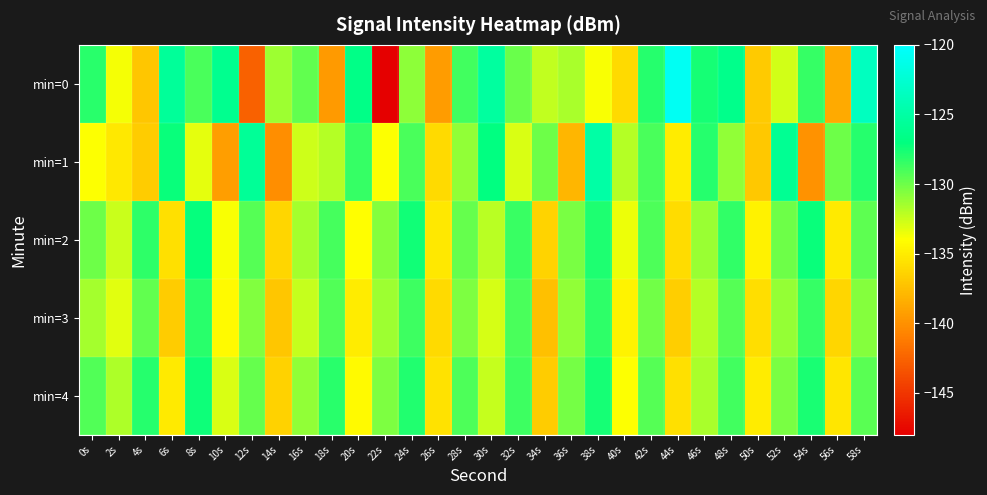

Reading left to right, extract all data points from this chart.

min=0: 0s=-128.1	2s=-133.8	4s=-137.1	6s=-125.6	8s=-129.0	10s=-126.2	12s=-142.6	14s=-131.3	16s=-129.7	18s=-139.5	20s=-126.6	22s=-147.9	24s=-130.9	26s=-139.4	28s=-128.8	30s=-125.3	32s=-129.9	34s=-132.3	36s=-131.6	38s=-133.8	40s=-136.0	42s=-128.0	44s=-120.7	46s=-127.6	48s=-126.4	50s=-136.9	52s=-132.7	54s=-128.5	56s=-138.6	58s=-123.6
min=1: 0s=-133.9	2s=-135.3	4s=-136.7	6s=-127.2	8s=-133.3	10s=-139.3	12s=-125.7	14s=-140.2	16s=-132.6	18s=-131.9	20s=-128.5	22s=-134.0	24s=-129.0	26s=-136.0	28s=-131.0	30s=-127.0	32s=-133.0	34s=-130.0	36s=-138.0	38s=-125.0	40s=-132.0	42s=-129.0	44s=-135.0	46s=-128.0	48s=-131.0	50s=-137.0	52s=-126.0	54s=-140.0	56s=-130.0	58s=-128.0
min=2: 0s=-130.0	2s=-132.5	4s=-128.3	6s=-135.7	8s=-127.2	10s=-133.8	12s=-129.4	14s=-136.2	16s=-131.5	18s=-128.9	20s=-134.1	22s=-130.7	24s=-127.5	26s=-135.3	28s=-129.8	30s=-132.1	32s=-128.6	34s=-136.4	36s=-130.3	38s=-127.8	40s=-133.5	42s=-129.1	44s=-135.9	46s=-131.2	48s=-128.4	50s=-134.7	52s=-130.0	54s=-127.3	56s=-135.1	58s=-129.6
min=3: 0s=-131.5	2s=-133.2	4s=-129.7	6s=-136.8	8s=-128.1	10s=-134.3	12s=-130.6	14s=-137.1	16s=-132.4	18s=-129.2	20s=-135.0	22s=-131.3	24s=-128.7	26s=-136.0	28s=-130.4	30s=-132.9	32s=-129.0	34s=-137.5	36s=-131.0	38s=-128.3	40s=-134.6	42s=-130.1	44s=-136.7	46s=-132.0	48s=-129.4	50s=-135.8	52s=-131.1	54s=-128.5	56s=-136.2	58s=-130.7
min=4: 0s=-129.2	2s=-131.8	4s=-128.0	6s=-135.1	8s=-127.4	10s=-133.0	12s=-129.8	14s=-136.5	16s=-131.0	18s=-128.2	20s=-134.3	22s=-130.5	24s=-127.9	26s=-135.6	28s=-129.1	30s=-132.4	32s=-128.7	34s=-136.8	36s=-130.2	38s=-127.6	40s=-133.9	42s=-129.4	44s=-135.7	46s=-131.6	48s=-128.8	50s=-135.0	52s=-130.3	54s=-127.7	56s=-135.4	58s=-129.5